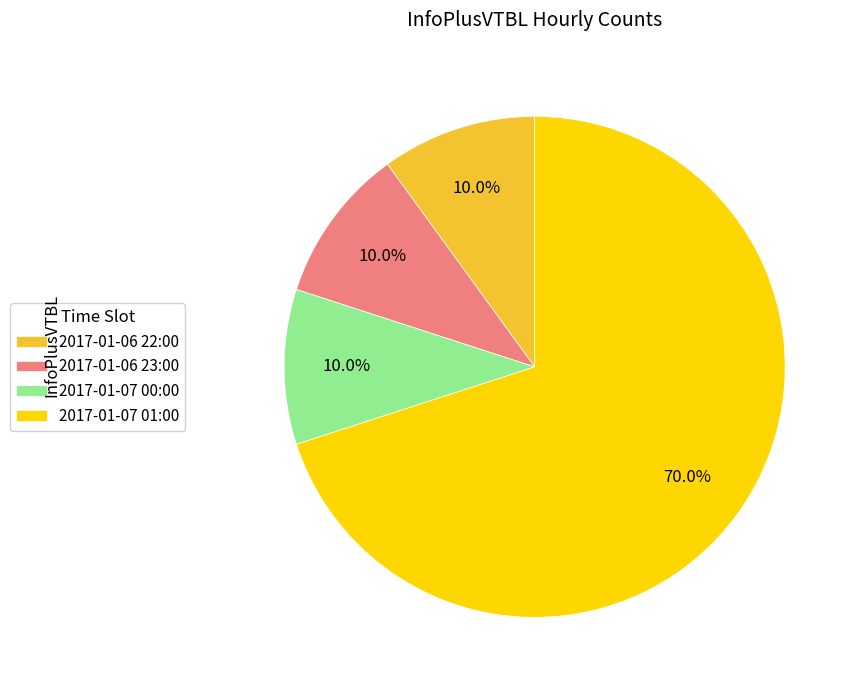

How many segments does this pie chart have?

4